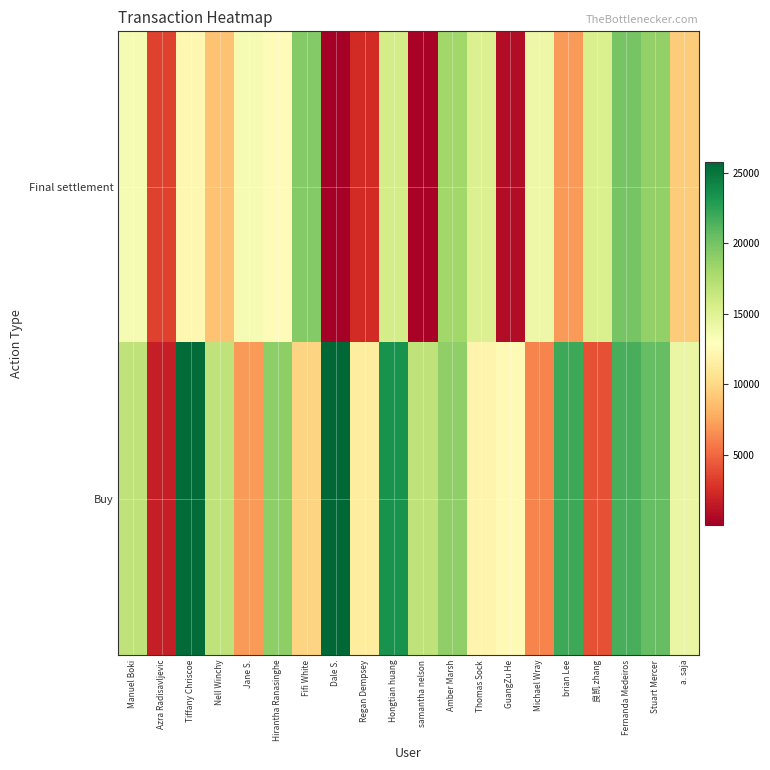

Which series has the largest range (max minus min)?

Buy